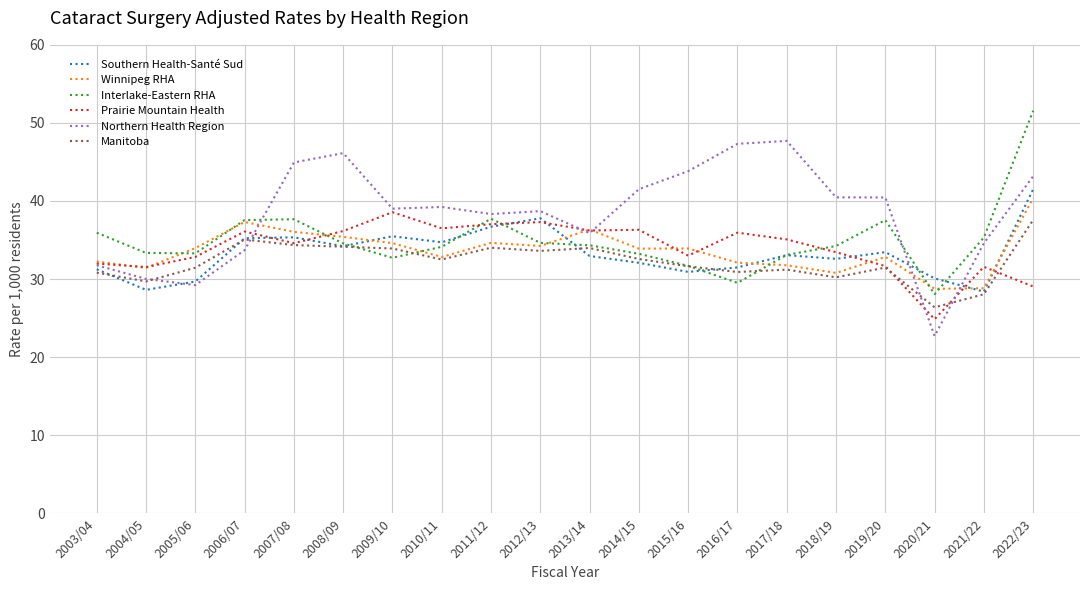

At which category is the sum across all series the highest?

2022/23